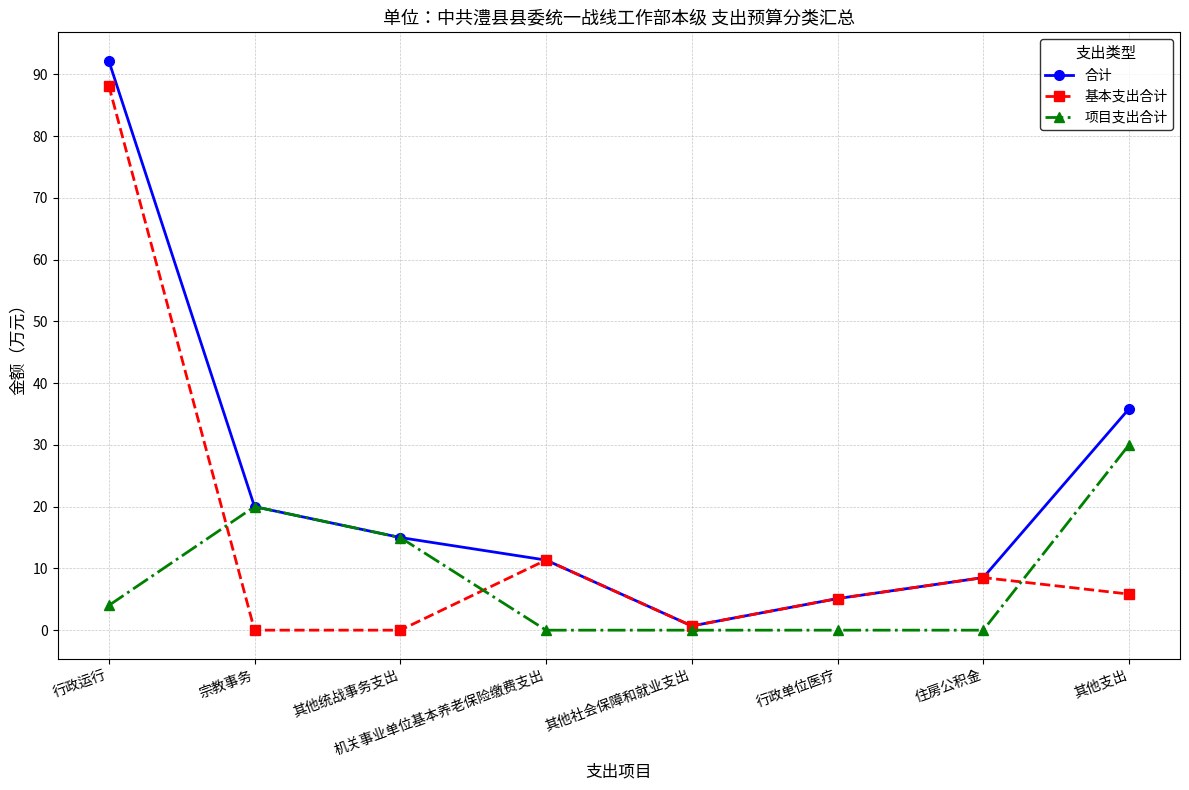

Is it true that 项目支出合计 equals 15.0 at 其他统战事务支出?

True